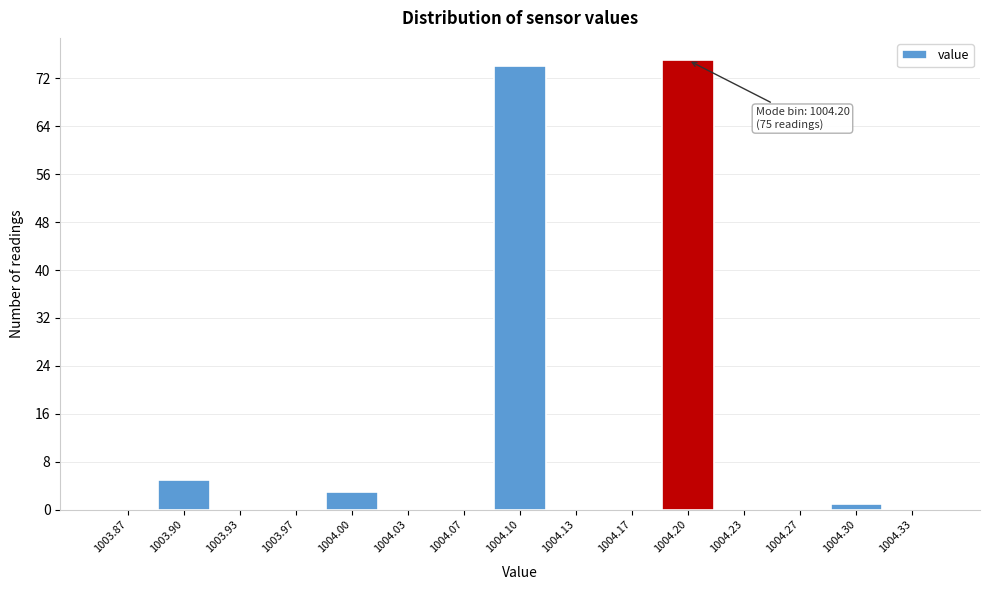

Over which range of the x-axis is the bar tallest?

1004.185 to 1004.215